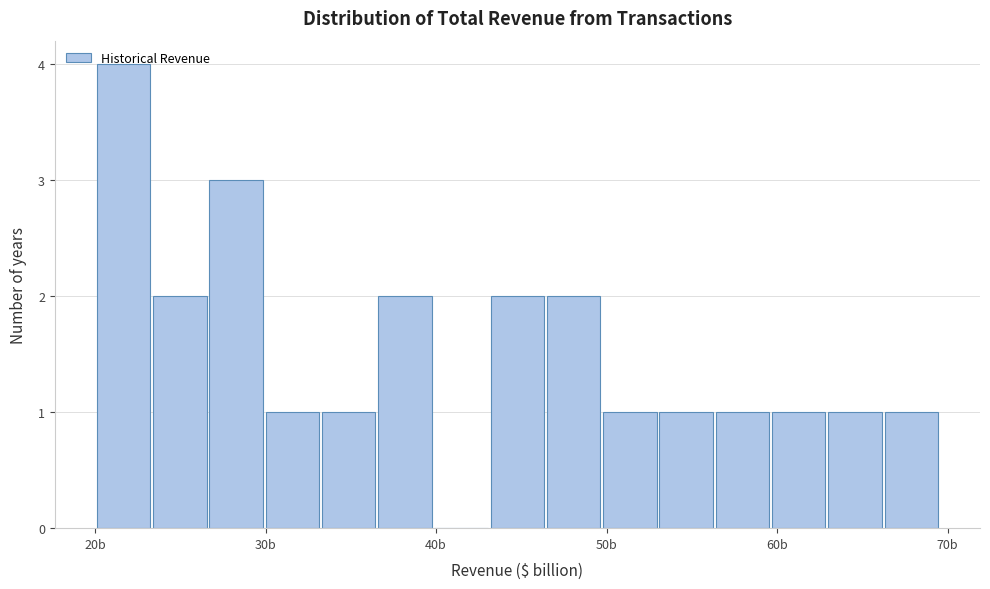

Read against the x-axis, roughly where is the centre of the tallest bar?

22